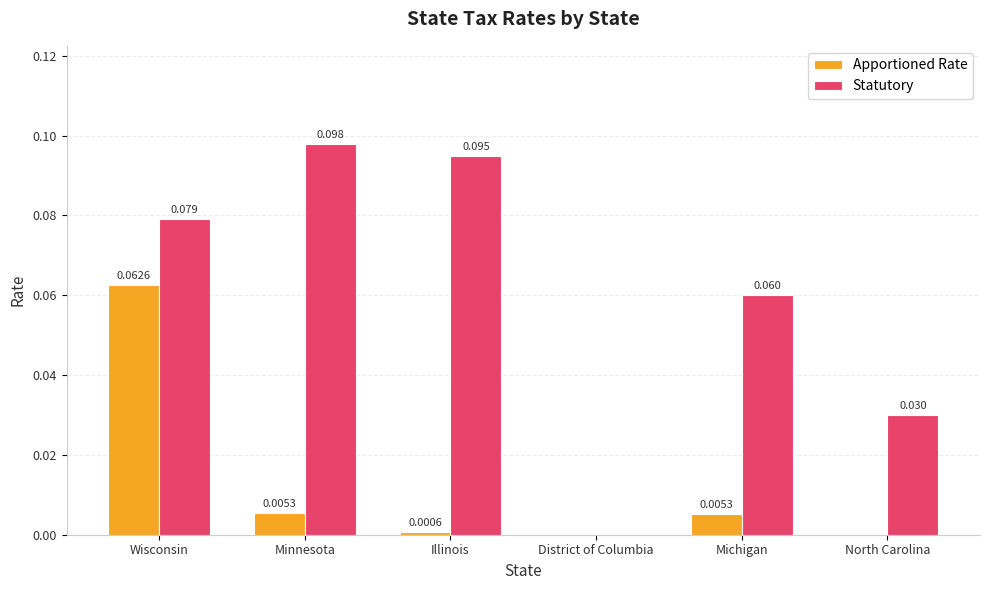

At which category is the sum across all series the highest?

Wisconsin